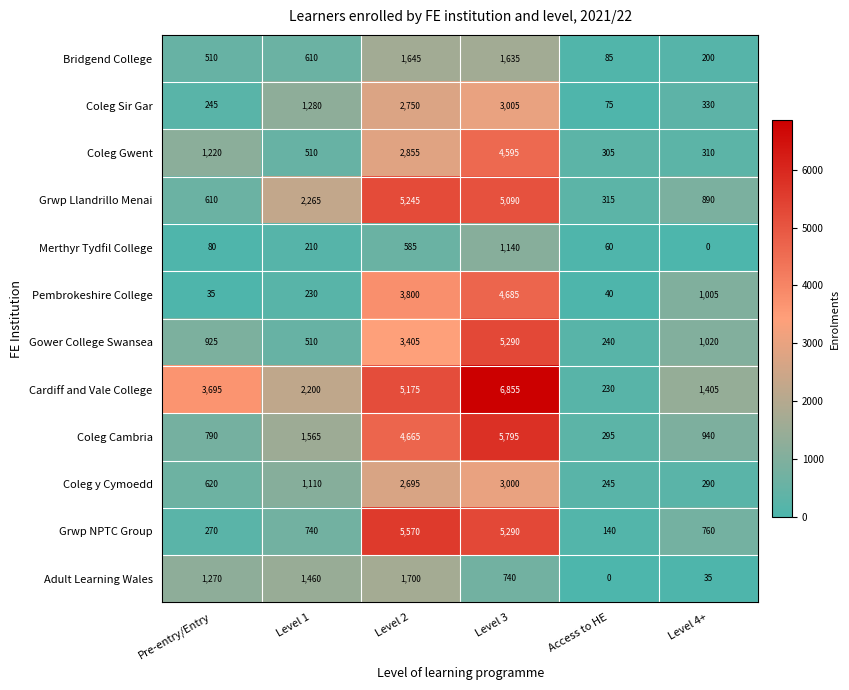

The Gower College Swansea series shows 240 at Access to HE. True or false?

True